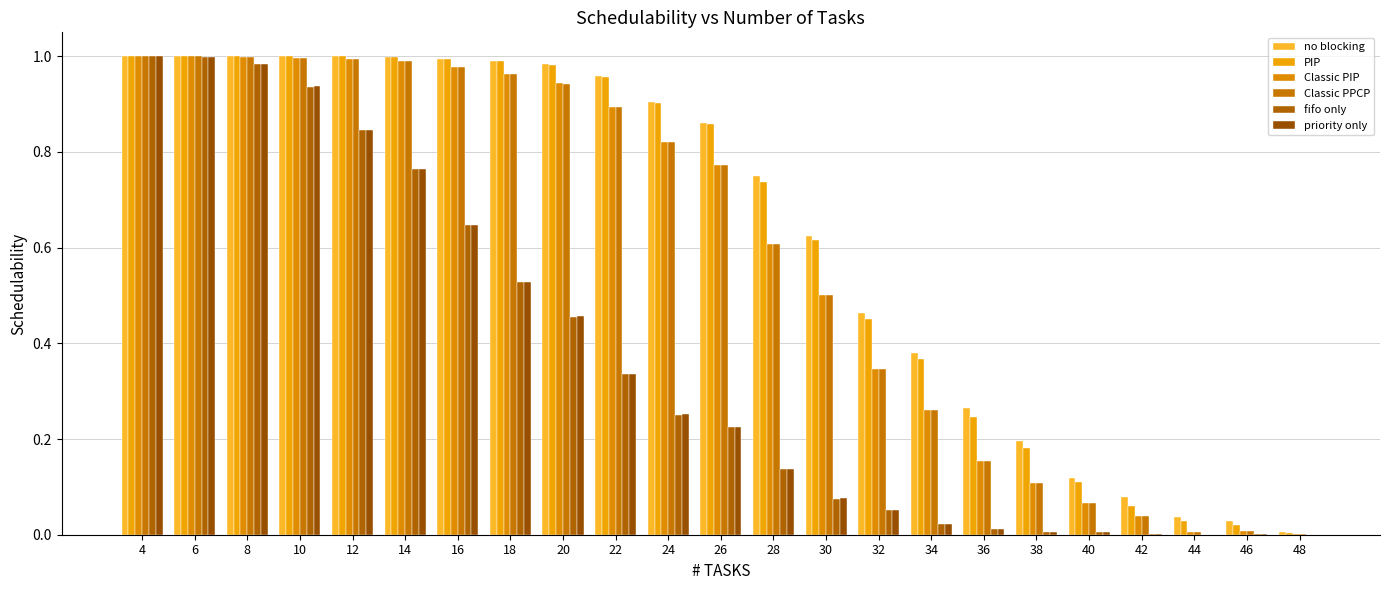

Which series changed the most between 10 and 28?

priority only